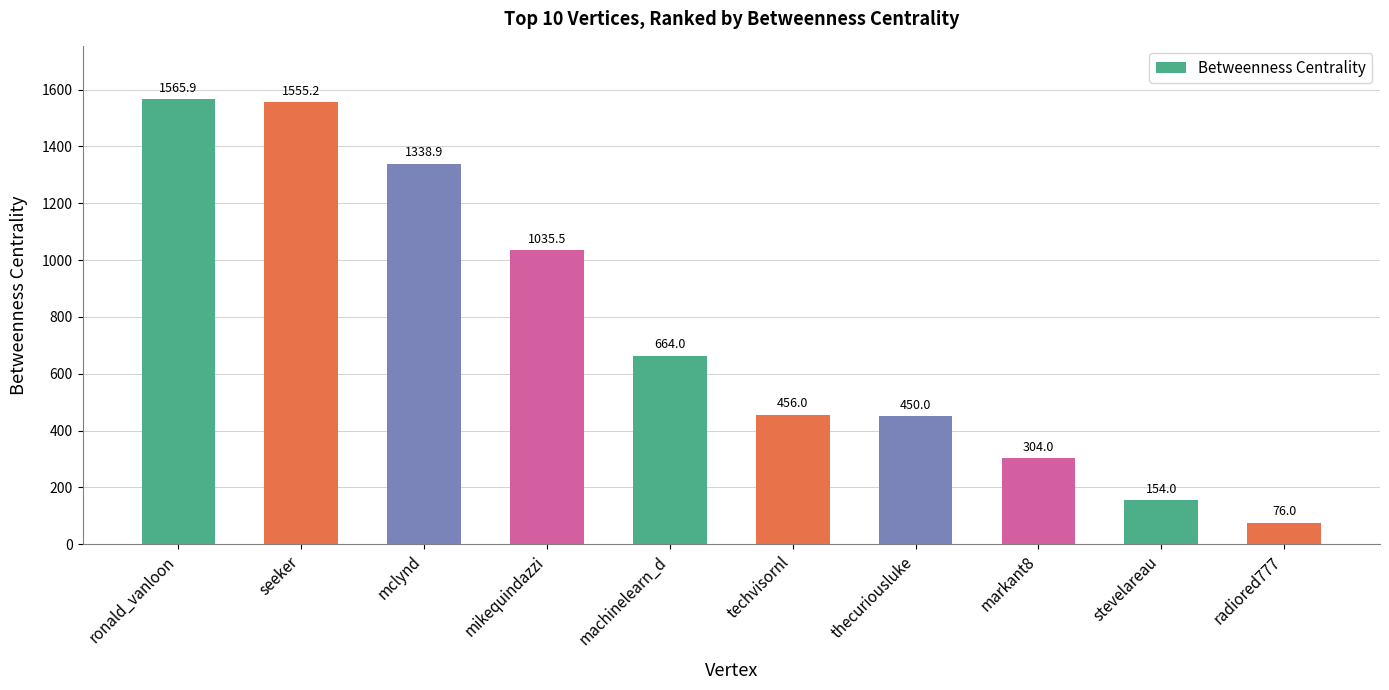

The chart shows a value of 1555.2 at seeker. True or false?

True